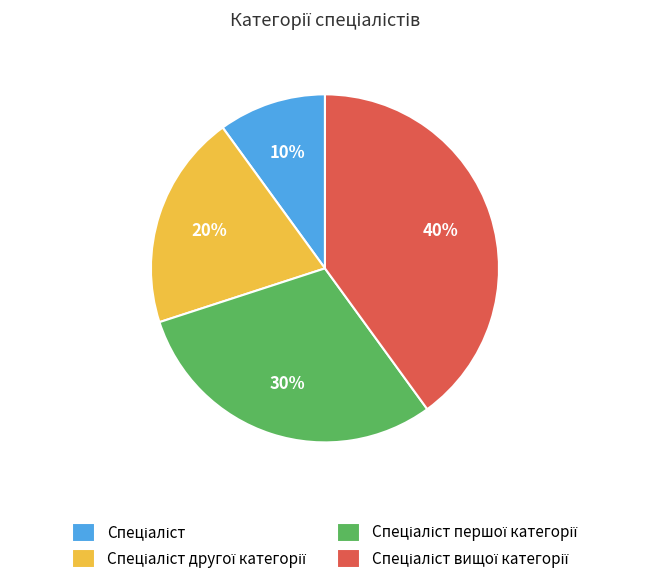

To the nearest percent, what is the average slice percentage?

25%